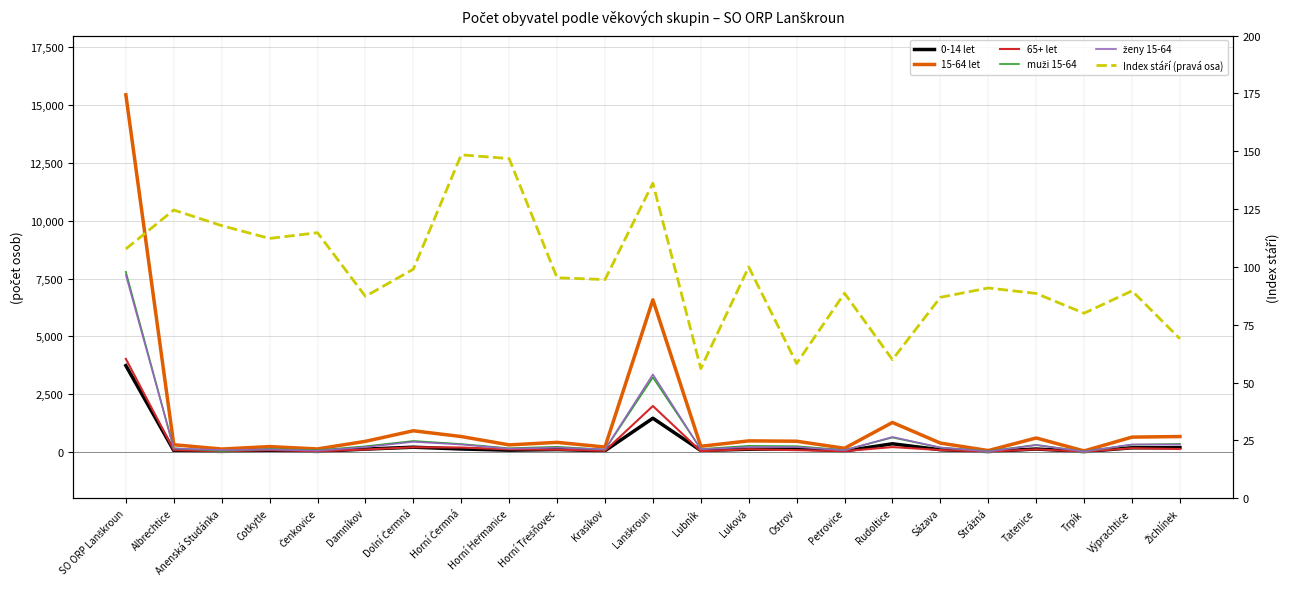

At which category does Index stáří (pravá osa) reach its first local peak?

Albrechtice